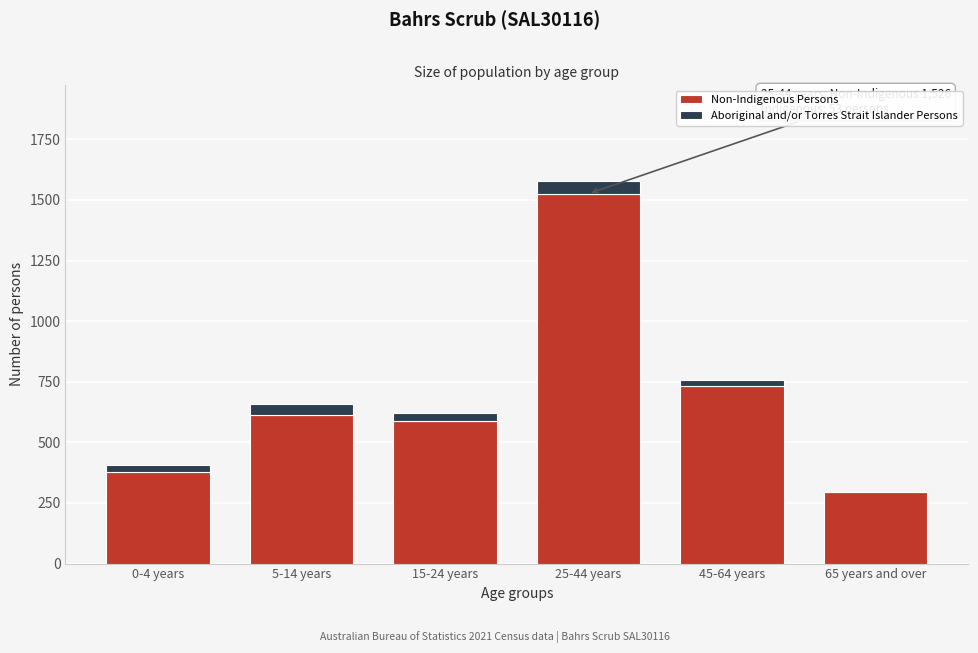

Reading right to left, transcribe the values for Non-Indigenous Persons.

65 years and over=294	45-64 years=734	25-44 years=1526	15-24 years=588	5-14 years=613	0-4 years=378